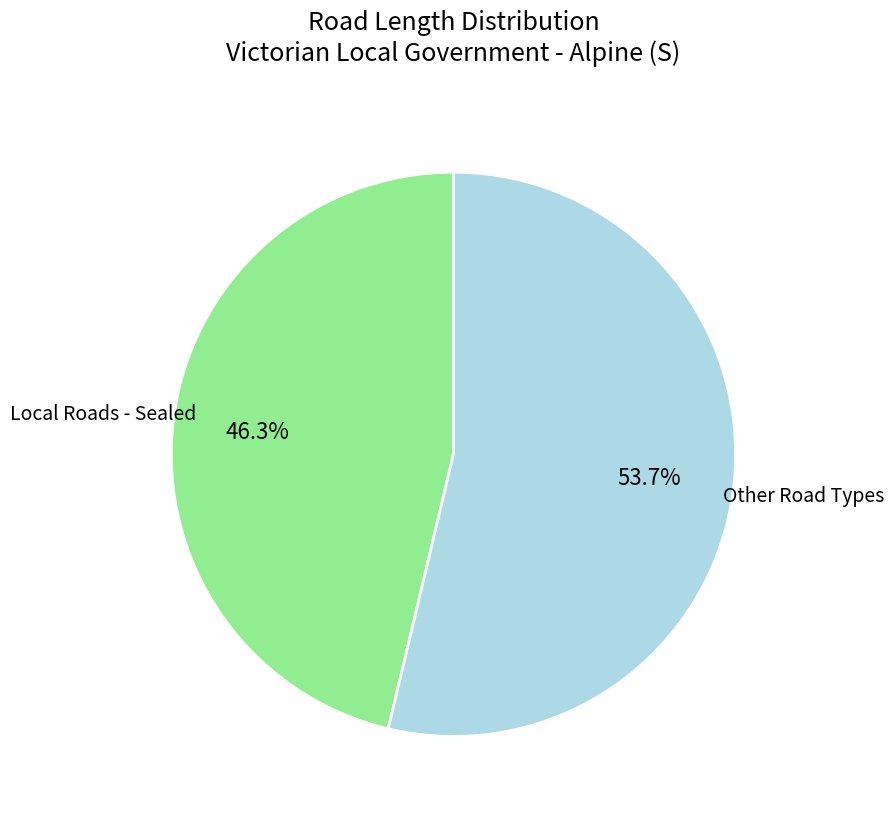

What is the largest slice in the pie chart?

Other Road Types